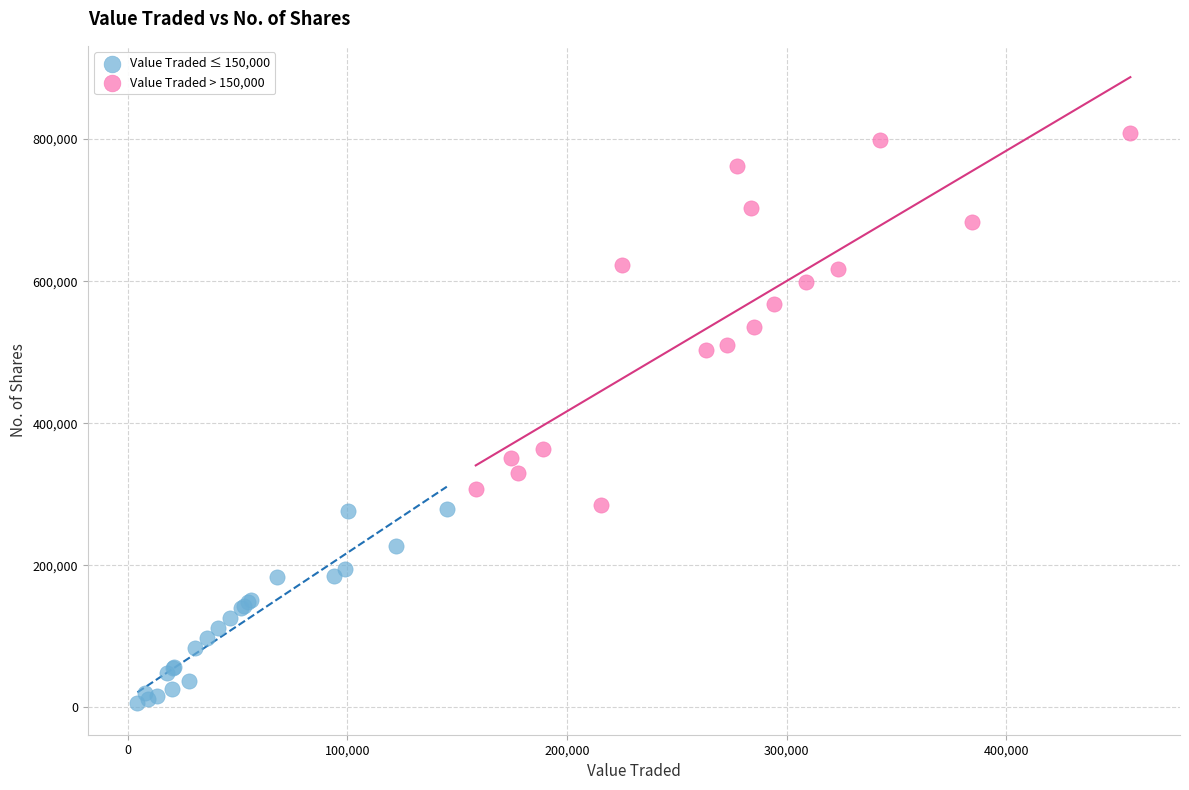

Which series reaches the minimum Y coordinate?

Value Traded ≤ 150,000